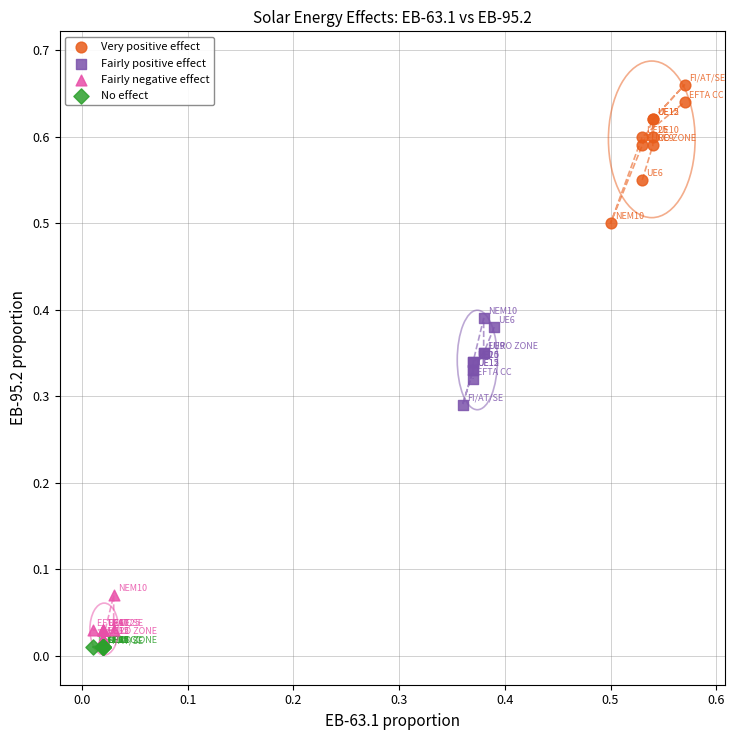

Which series reaches the maximum Y coordinate?

Very positive effect